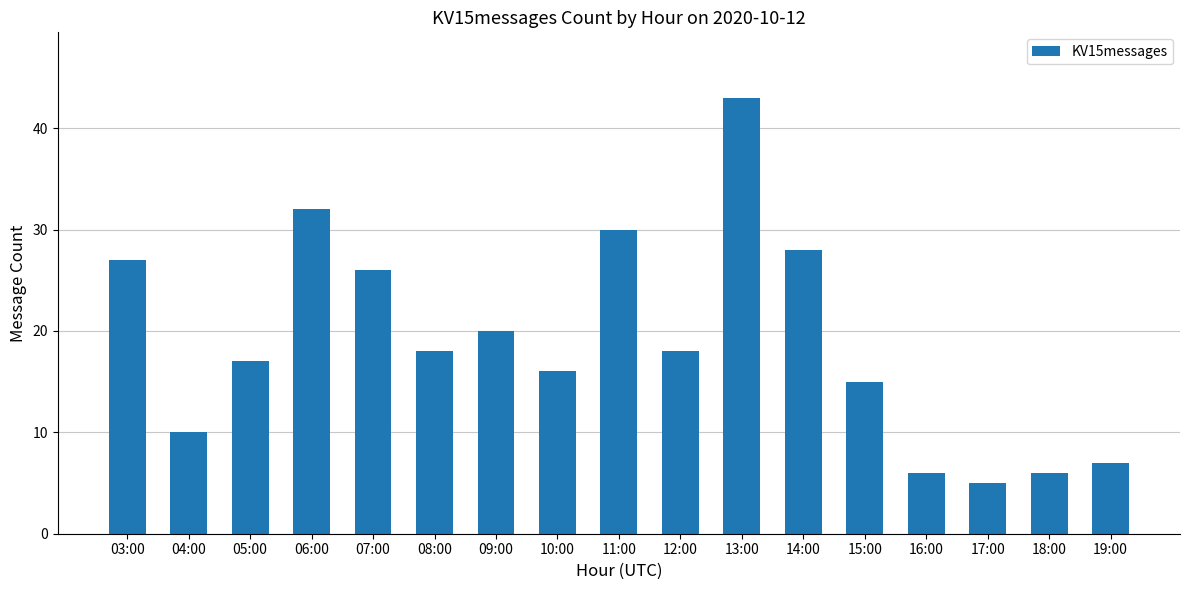

True or false: the data shows 15 at 15:00.

True